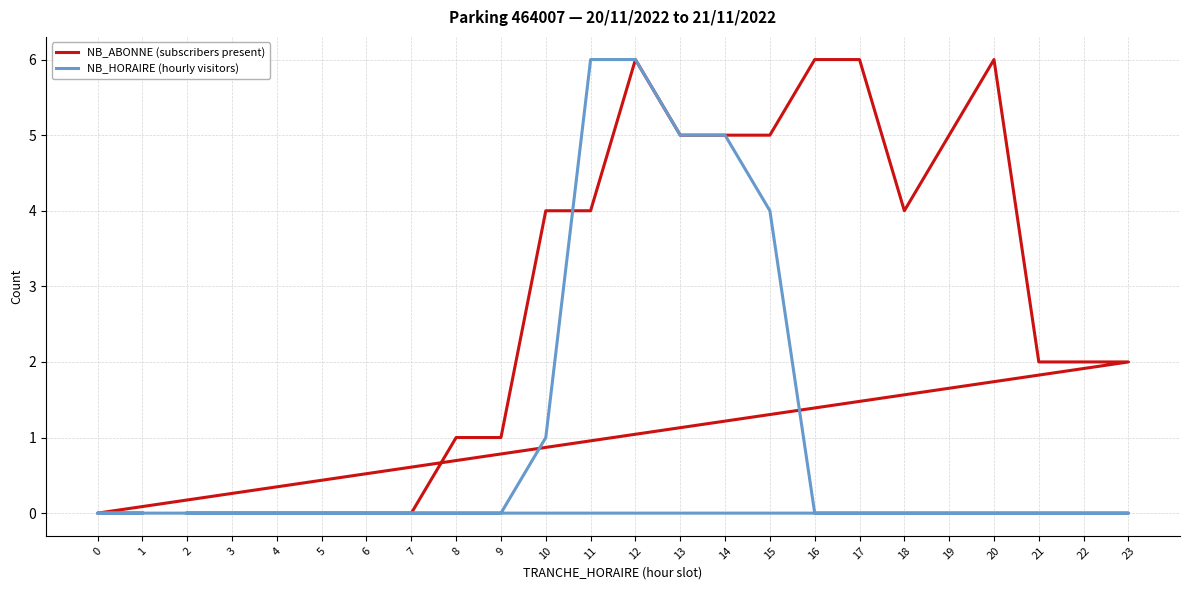

At which label is NB_ABONNE (subscribers present) closest to 3?

10